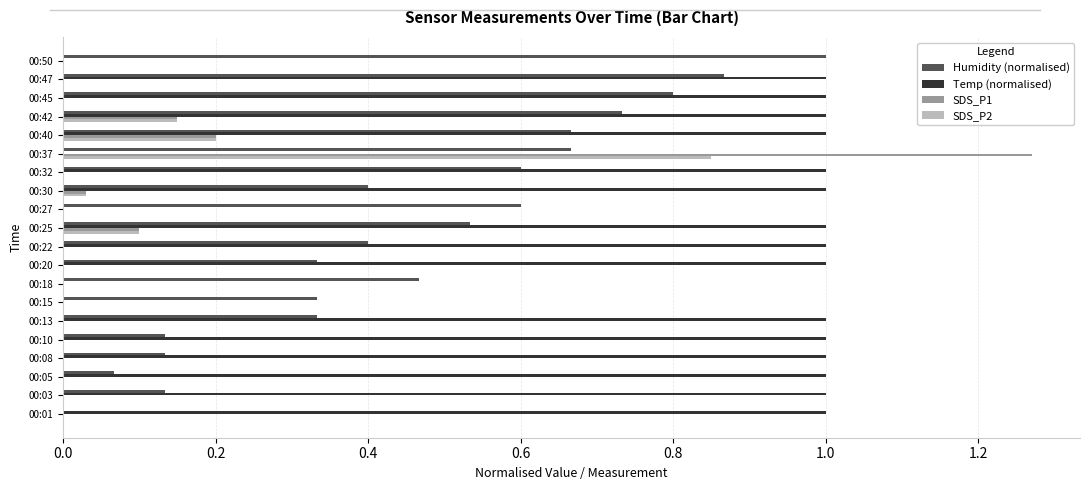

The SDS_P1 series shows 0.0 at 00:47. True or false?

True